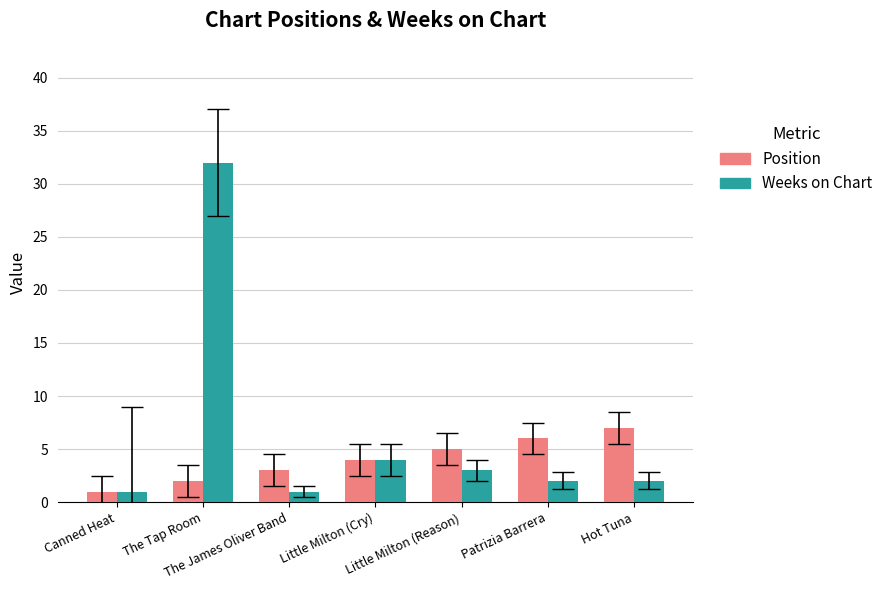

What is the value of the Position bar at the 2nd from the left?

2